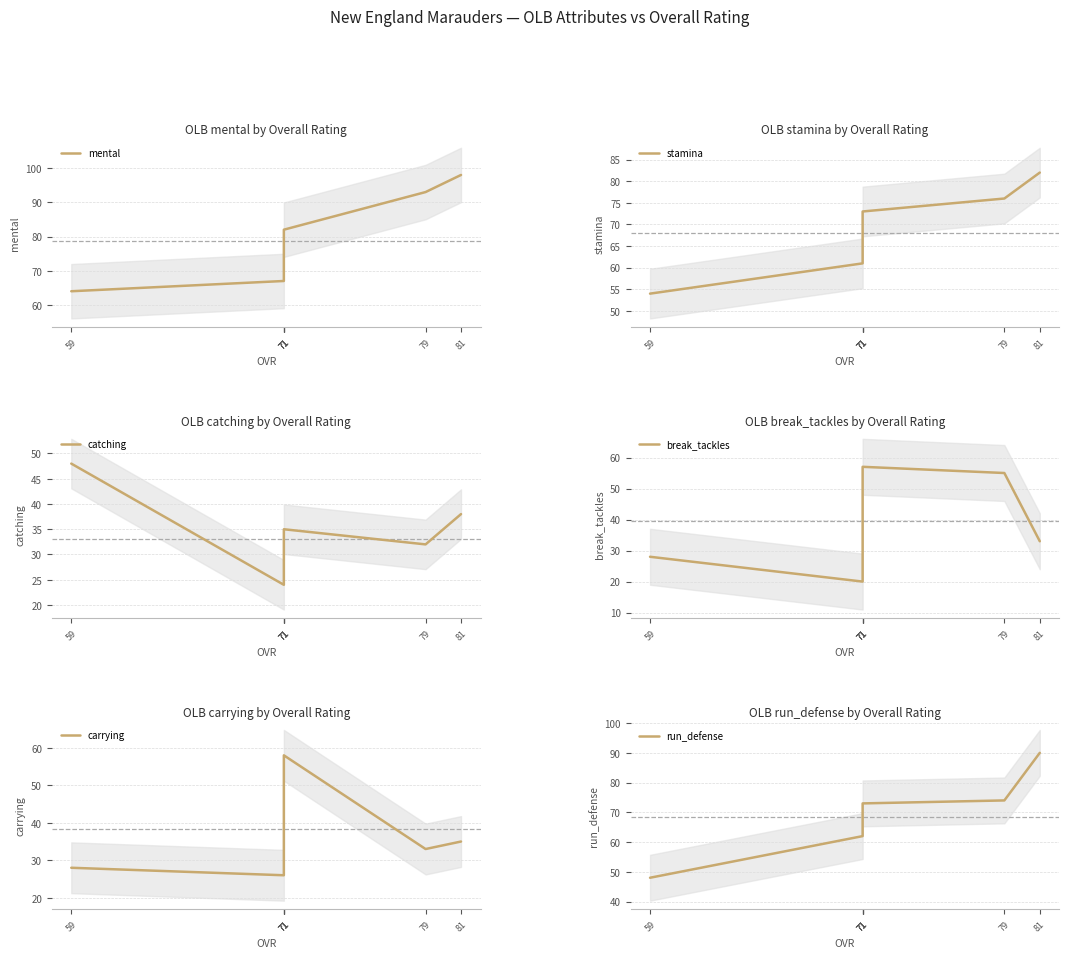

True or false: stamina has more than 1 interior local peaks.

False